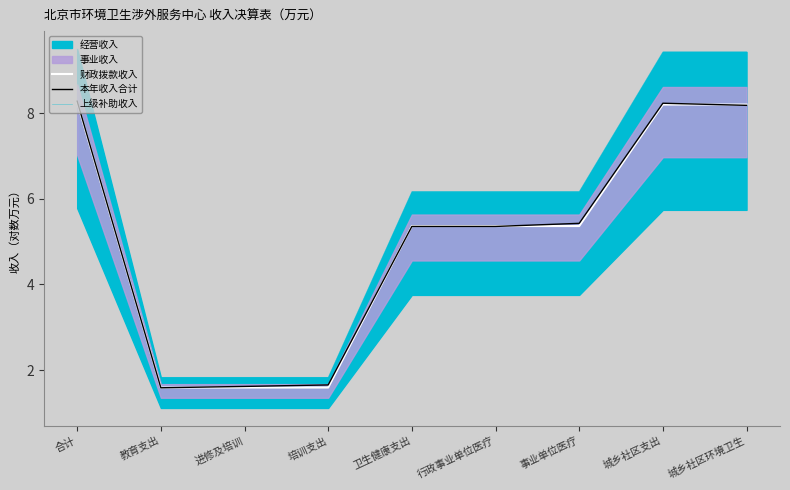

True or false: 上级补助收入 and 本年收入合计 cross at least once.

False